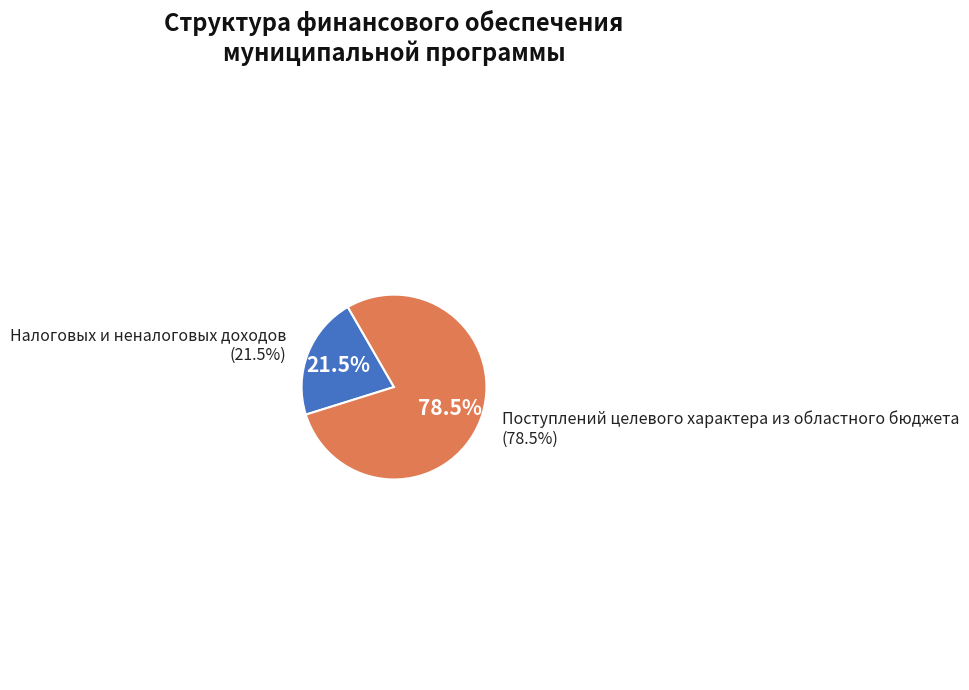

Count the number of slices in the pie.

2